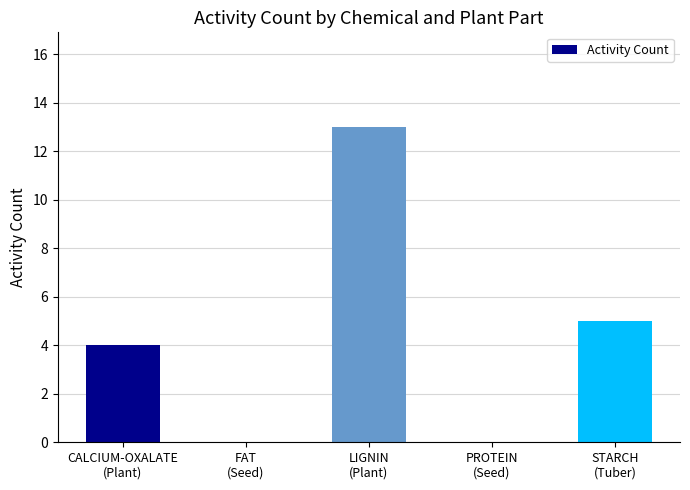

What is the greatest value displayed?

13